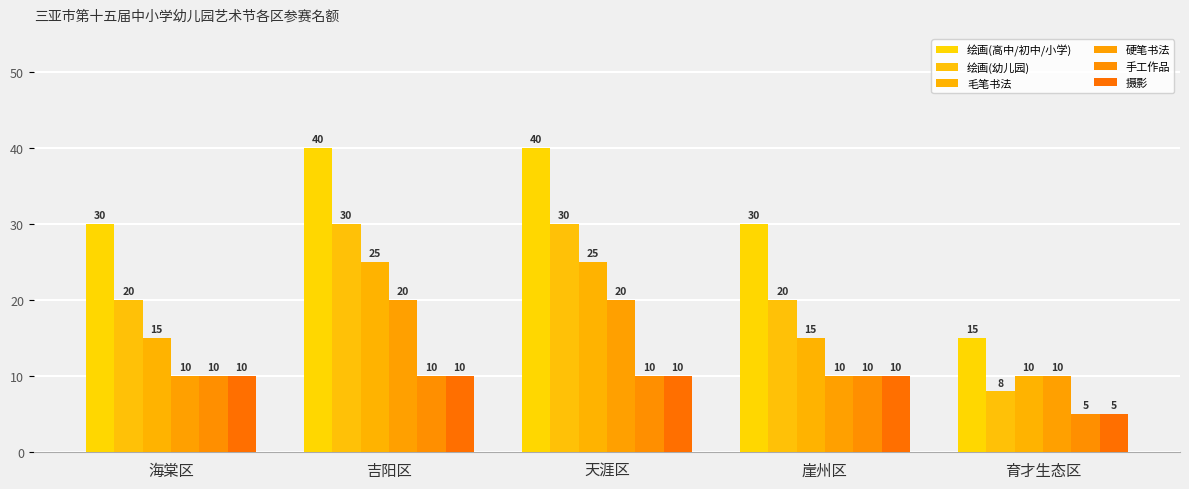

List the series in order of their peak value, lowest first.

手工作品, 摄影, 硬笔书法, 毛笔书法, 绘画(幼儿园), 绘画(高中/初中/小学)